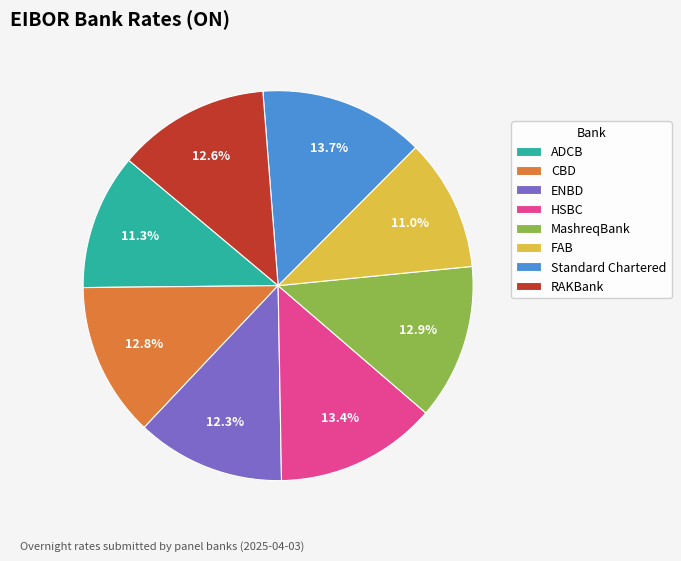

Does RAKBank represent more than half of the total?

No